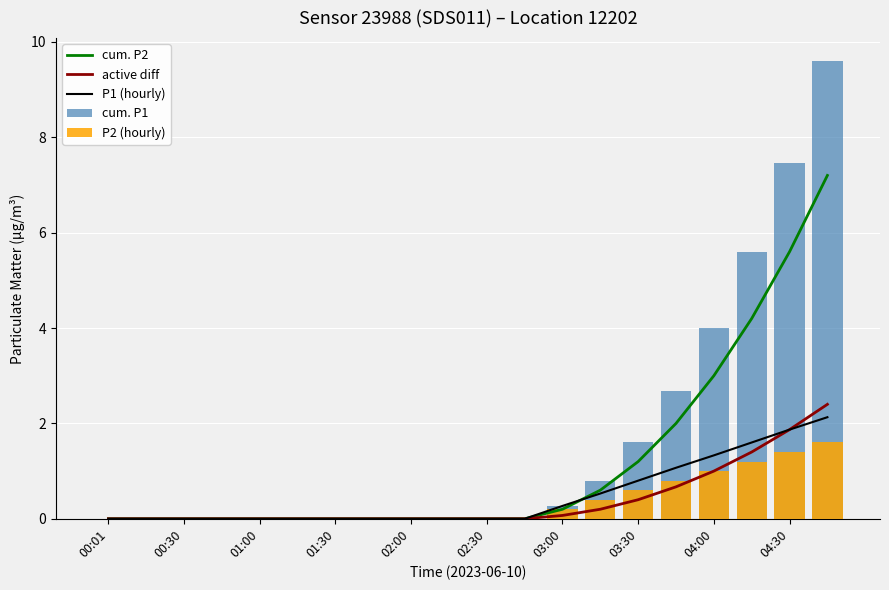

The value of cum. P1 at 01:30 is -5.8. True or false?

False